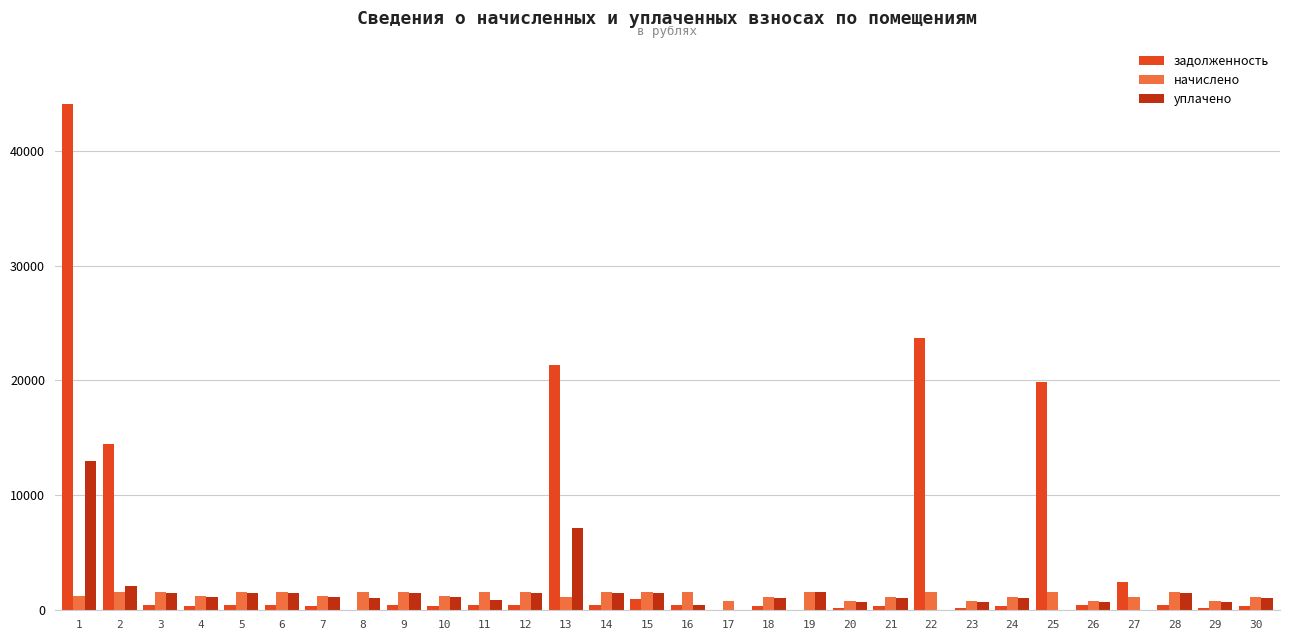

How many series are shown in this chart?

3